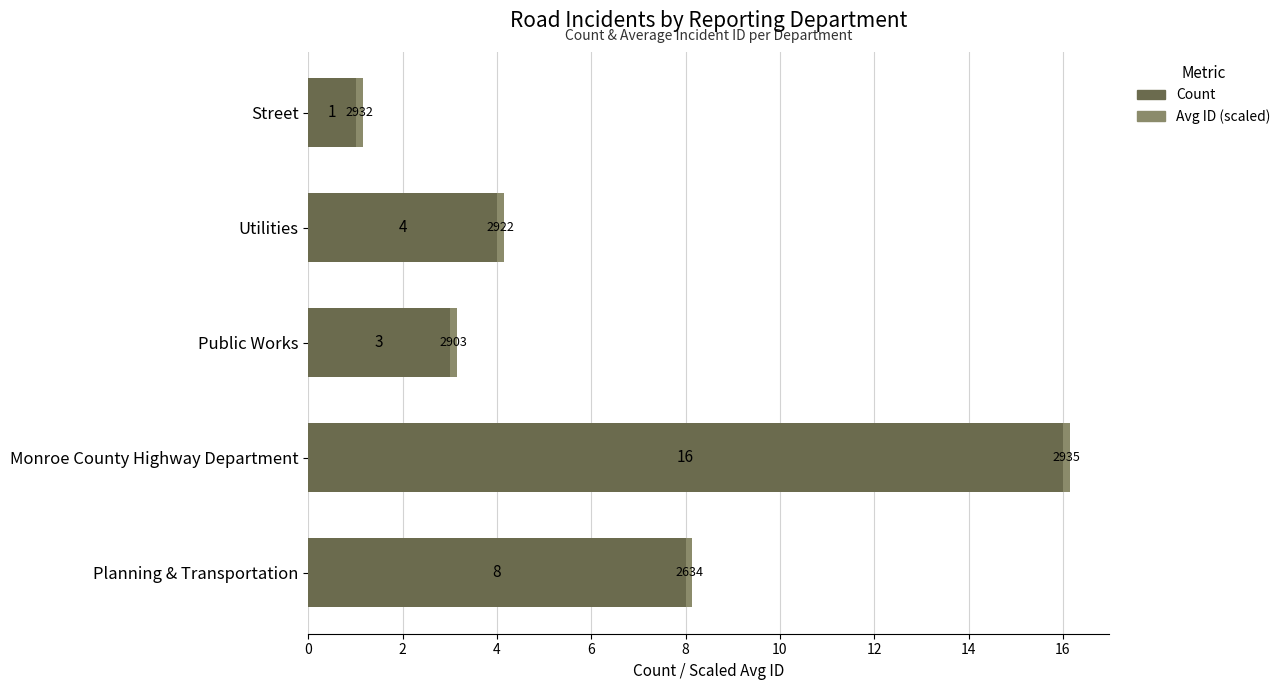

What is the difference between the maximum and minimum values in the Count series?

15.0